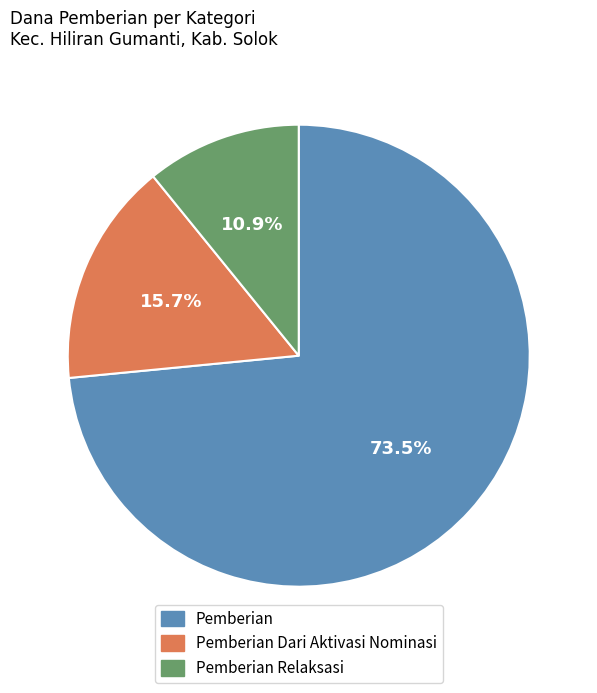

Does any single category account for the majority?

Yes